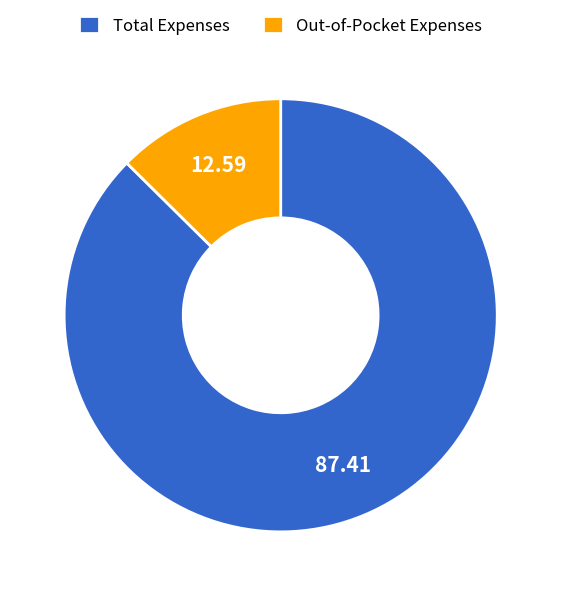

The Total Expenses slice represents 87% of the pie. True or false?

True